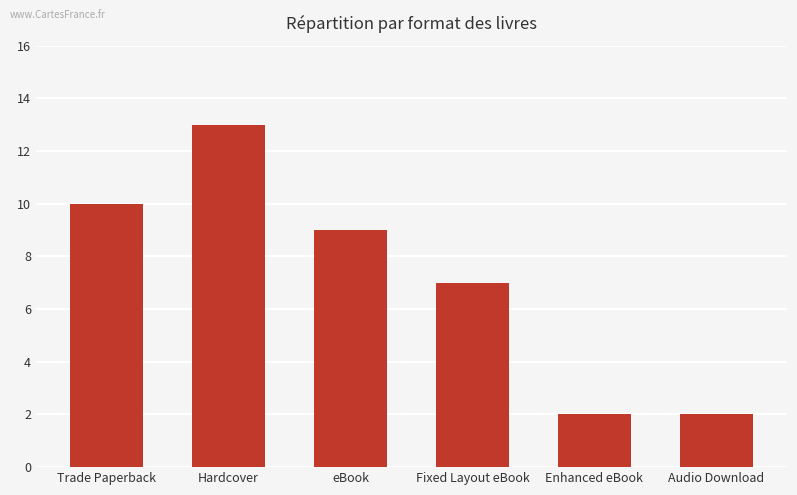

Between Hardcover and Enhanced eBook, which is larger?

Hardcover